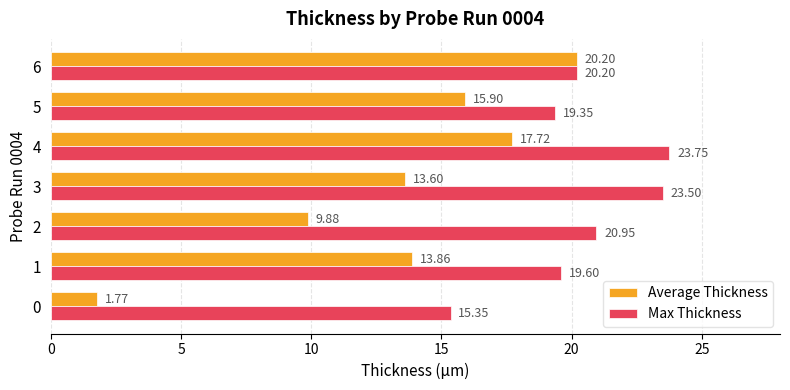

How many distinct data groups are displayed?

2